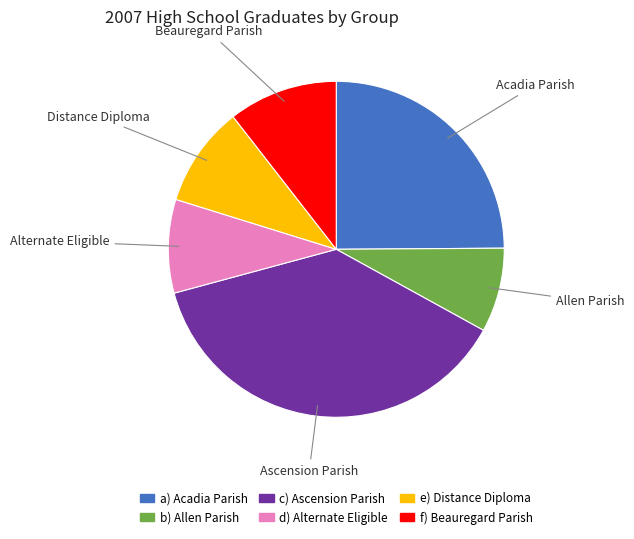

Does any single category account for the majority?

No